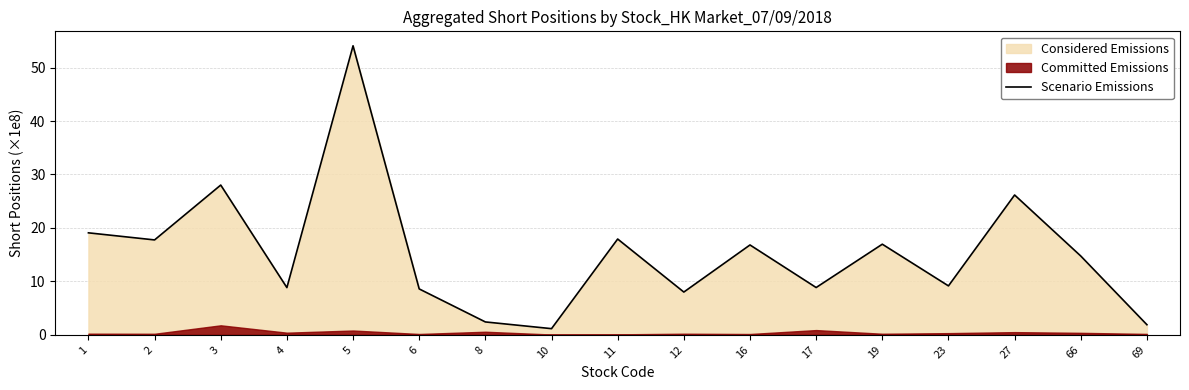

What value does the data have at 8?

2.4